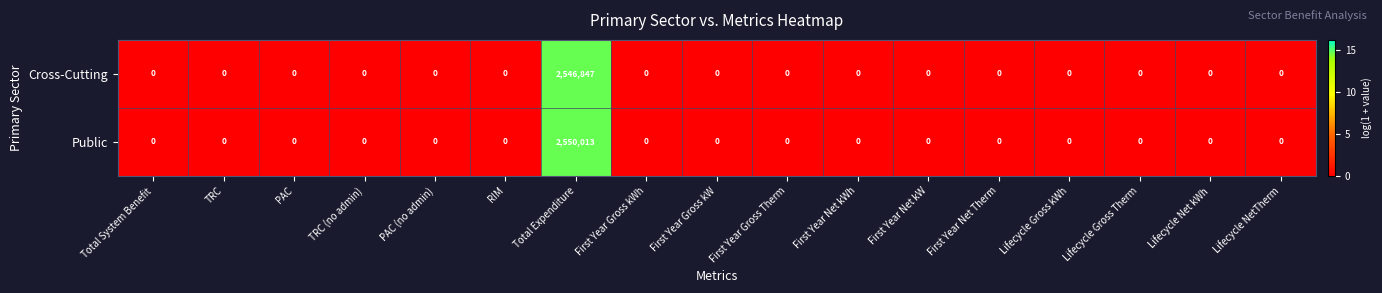

Rank the series by their average value, from highest to lowest.

Public, Cross-Cutting